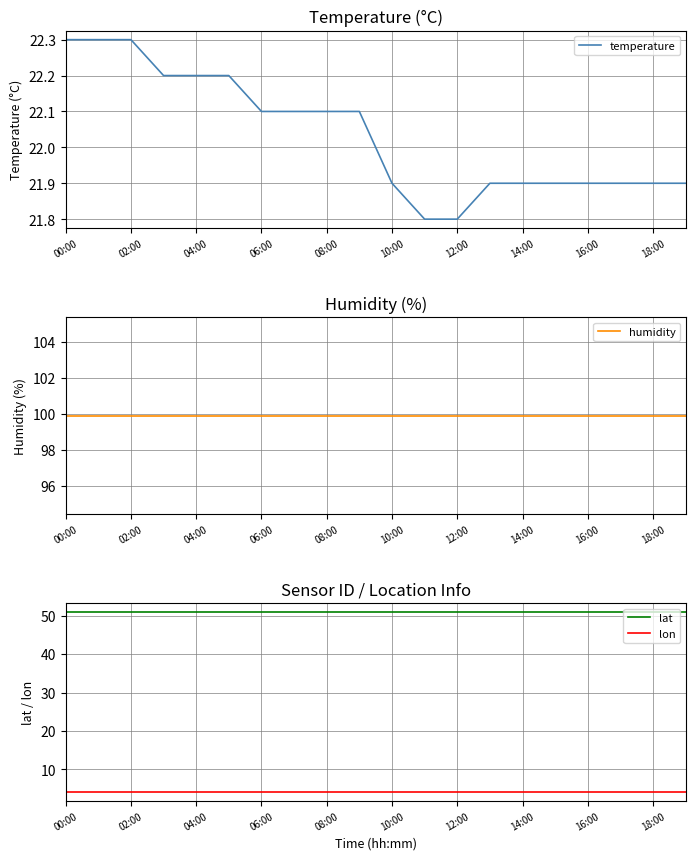

Reading right to left, extract all data points from this chart.

temperature: 21.9	21.9	21.9	21.9	21.9	21.9	21.9	21.8	21.8	21.9	22.1	22.1	22.1	22.1	22.2	22.2	22.2	22.3	22.3	22.3
humidity: 99.9	99.9	99.9	99.9	99.9	99.9	99.9	99.9	99.9	99.9	99.9	99.9	99.9	99.9	99.9	99.9	99.9	99.9	99.9	99.9
lat: 50.9	50.9	50.9	50.9	50.9	50.9	50.9	50.9	50.9	50.9	50.9	50.9	50.9	50.9	50.9	50.9	50.9	50.9	50.9	50.9
lon: 4.2	4.2	4.2	4.2	4.2	4.2	4.2	4.2	4.2	4.2	4.2	4.2	4.2	4.2	4.2	4.2	4.2	4.2	4.2	4.2